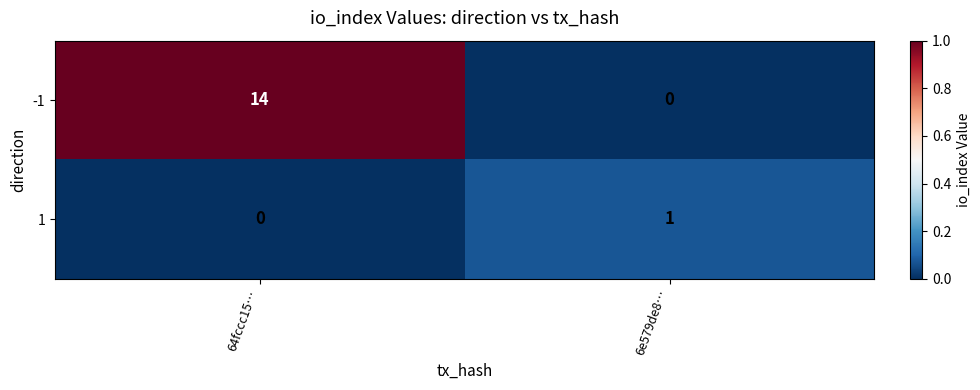

How many data points in -1 are less than 14?

1